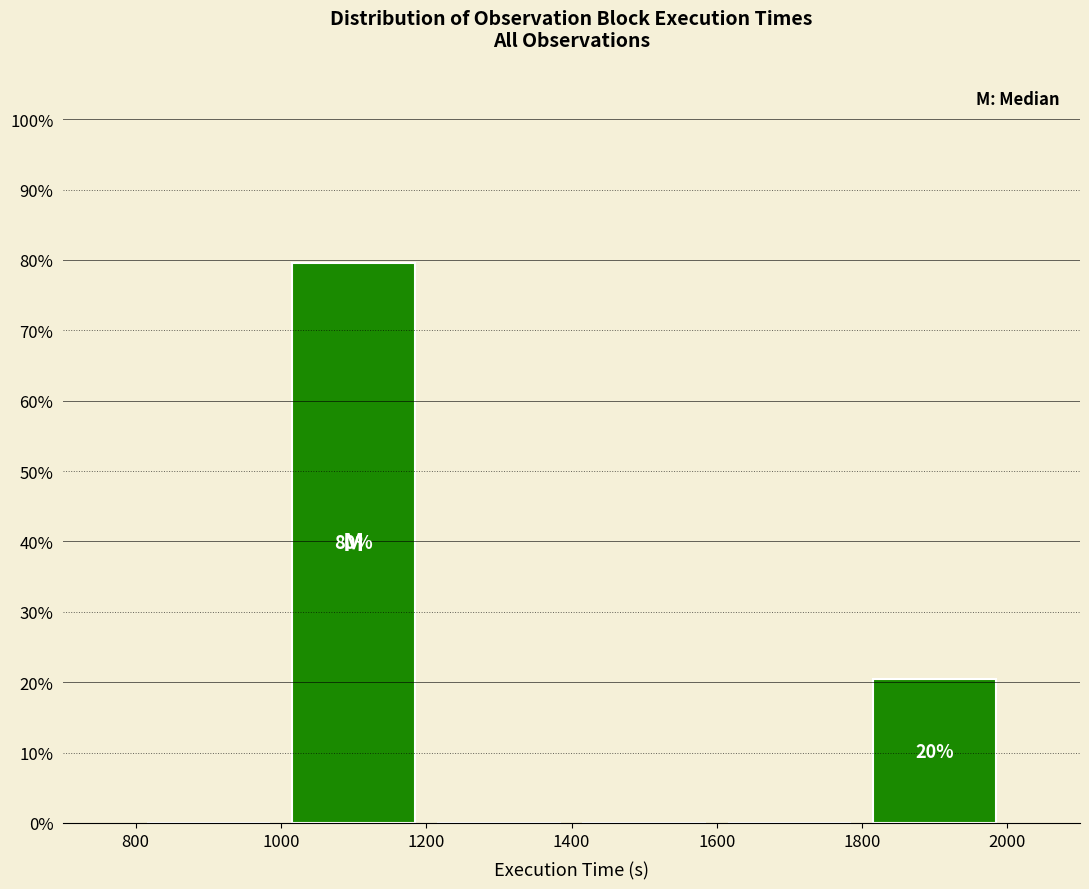

Which range on the x-axis has the tallest bar?

1000 to 1200